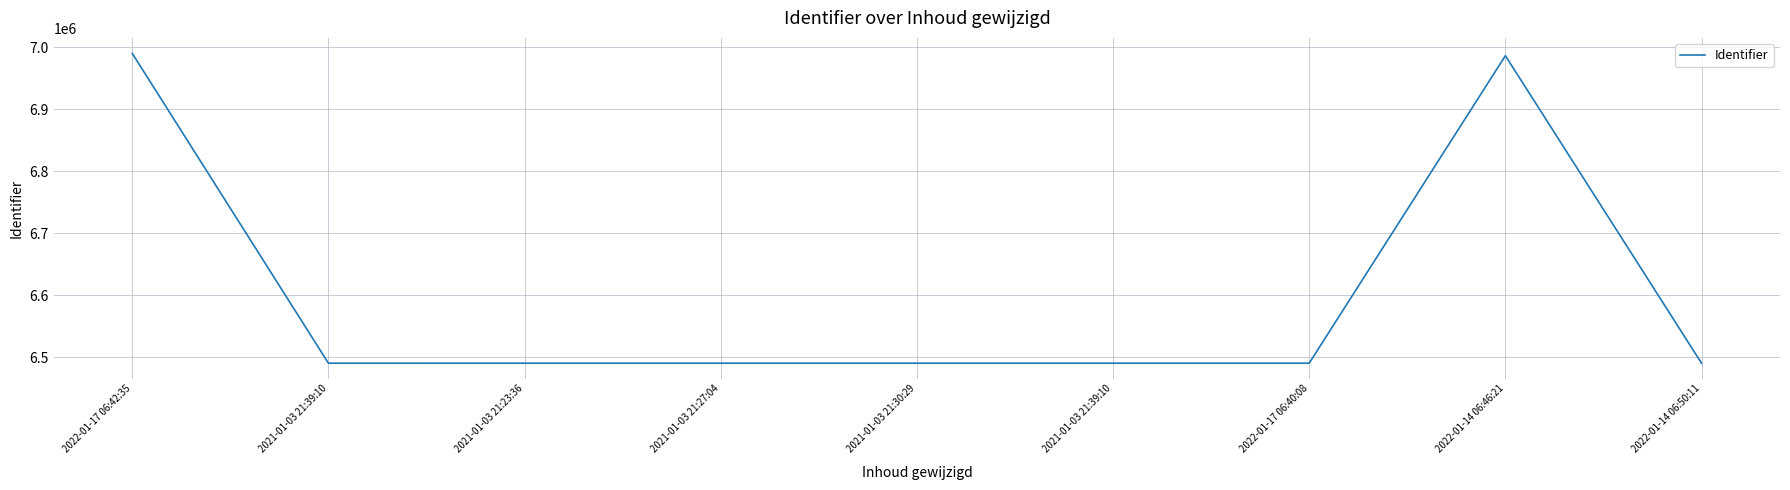

Where is the data nearest to the value 6740065?

2022-01-14 06:46:21